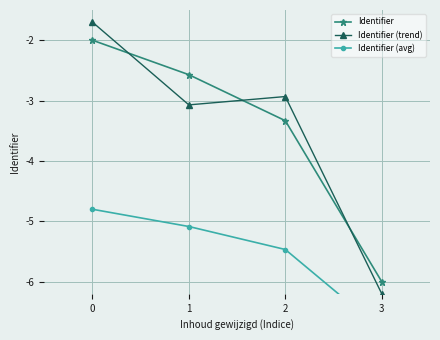

True or false: Identifier (avg) has more than 1 points higher than both neighbors.

False